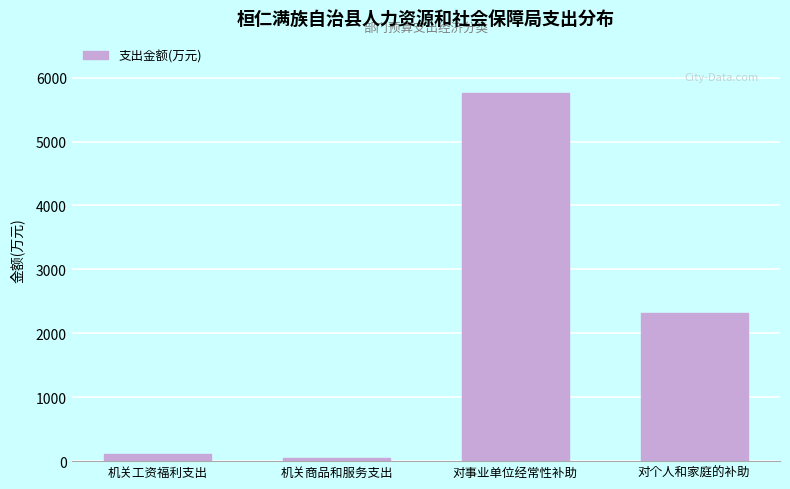

Reading left to right, transcribe all the data shown in this chart.

机关工资福利支出=115.9	机关商品和服务支出=44.2	对事业单位经常性补助=5758.1	对个人和家庭的补助=2312.1